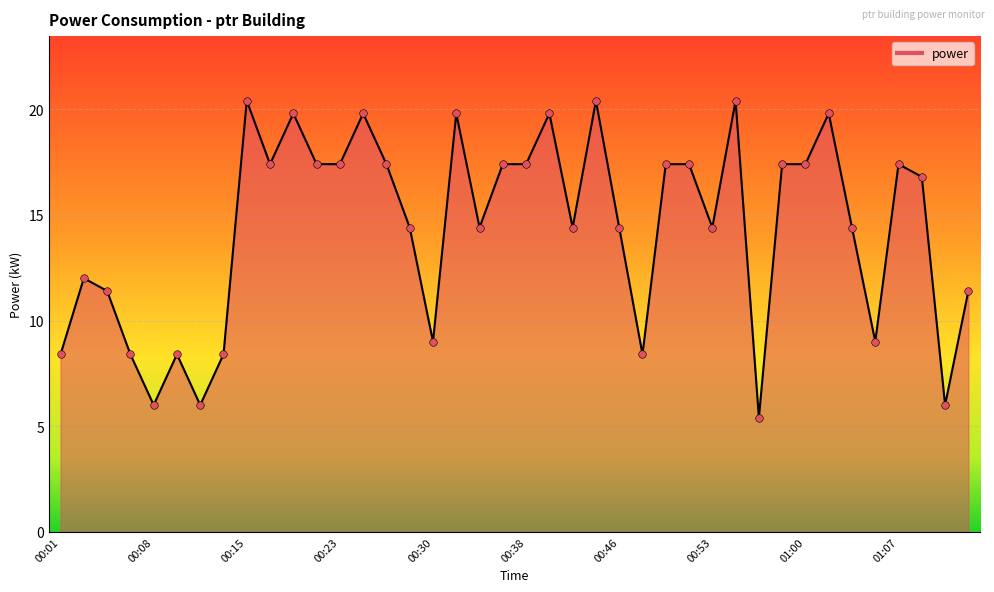

What is the minimum value shown in the chart?

5.4